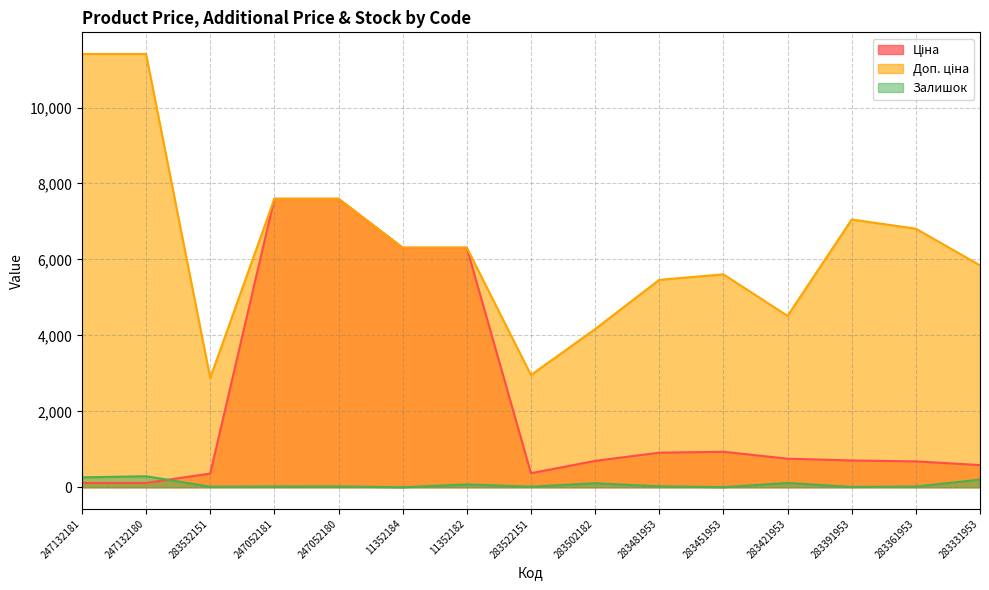

How many lines are shown in the chart?

3